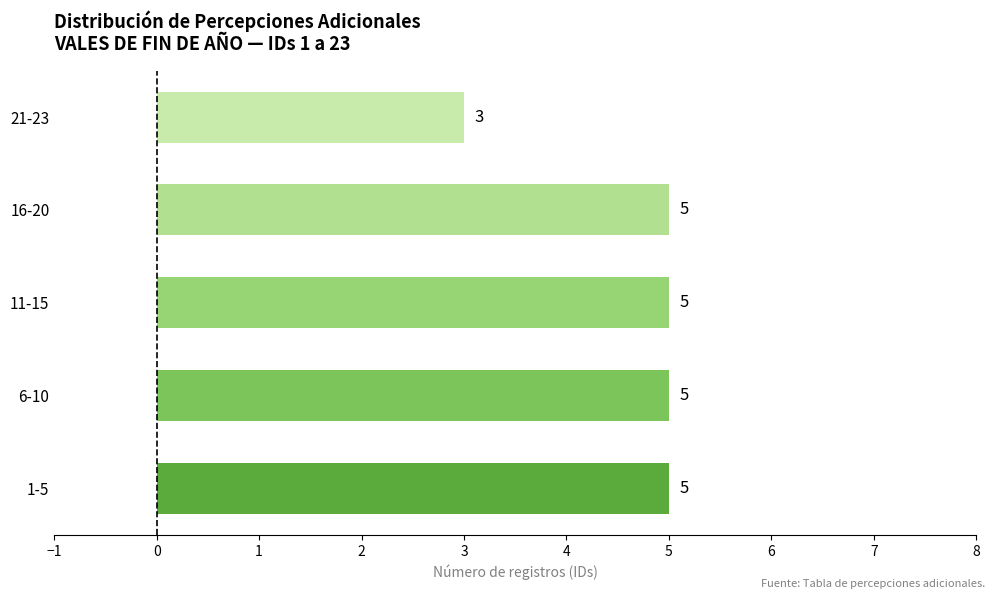

Reading bottom to top, list all the values displayed in this chart.

1-5=5	6-10=5	11-15=5	16-20=5	21-23=3